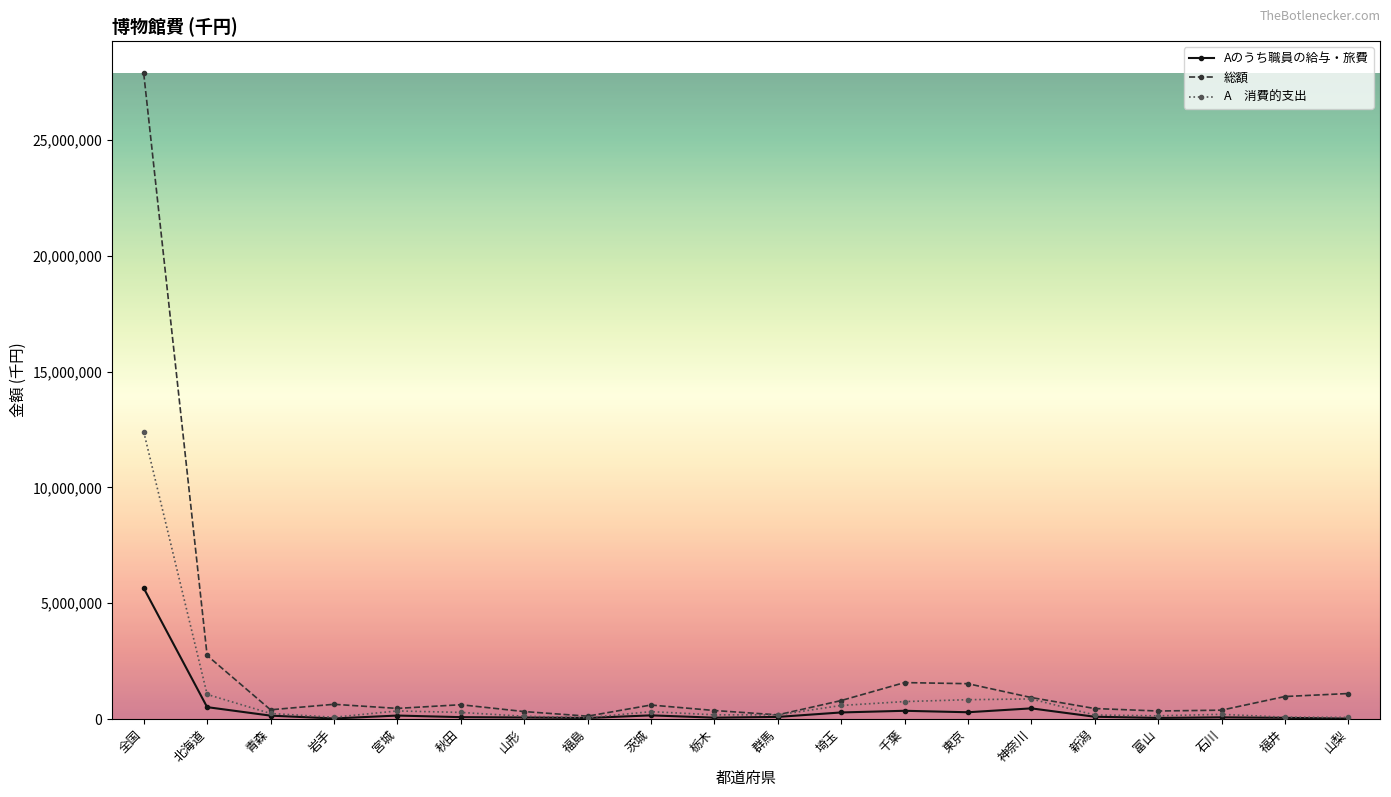

What is the label of the 16th point from the right?

宮城